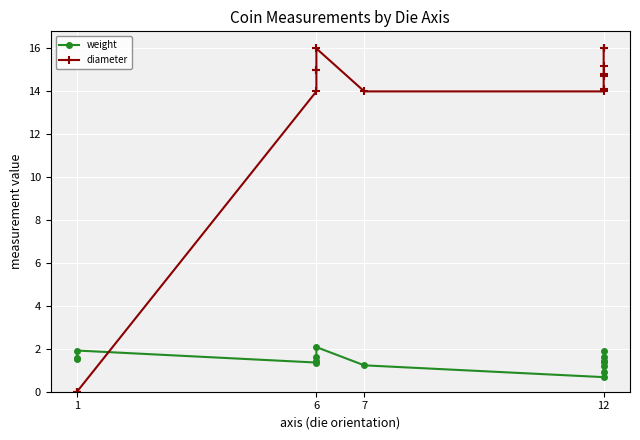

Rank the series by their maximum value, from lowest to highest.

weight, diameter